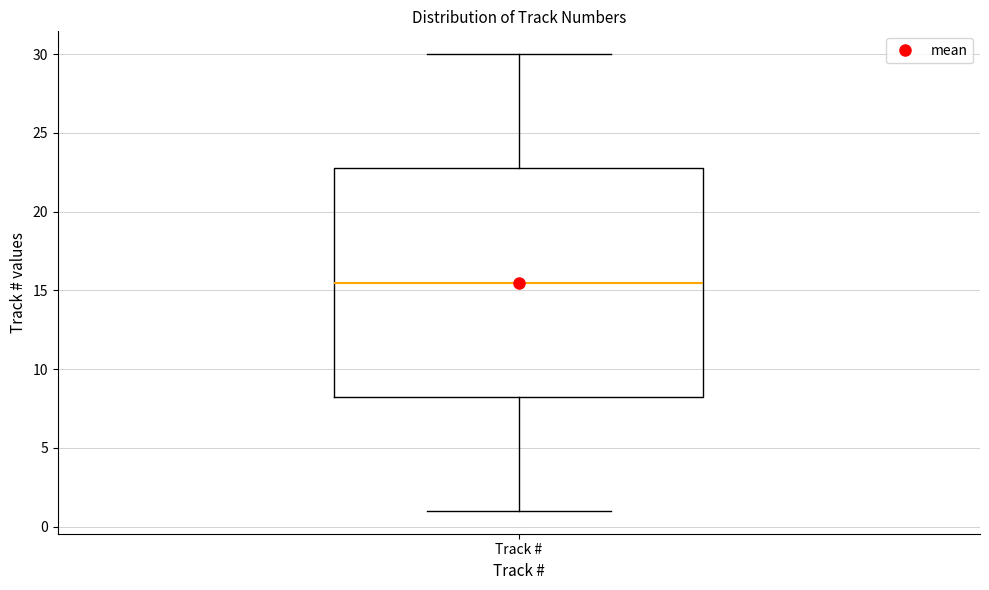

Transcribe this box plot: give where the median line is, the range the box spans, and where the two whiskers end, as read against the y-axis. The values are not printed on the chart, so give them approximately, as read against the axis.

median 15.5, box 8.5 to 23.0, whiskers 1.0 to 30.0